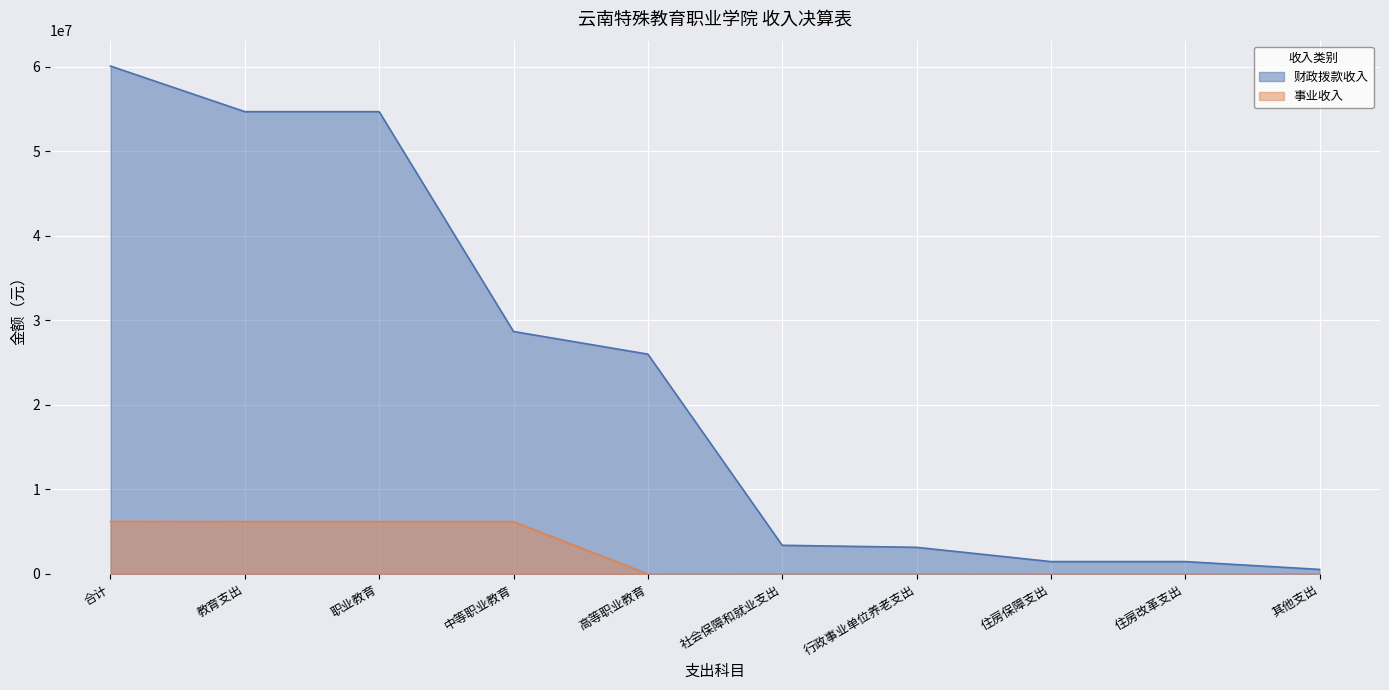

Reading left to right, extract all data points from this chart.

财政拨款收入: 合计=60093922.2	教育支出=54698818.4	职业教育=54698818.4	中等职业教育=28688509.3	高等职业教育=26010309.1	社会保障和就业支出=3391730.8	行政事业单位养老支出=3153330.8	住房保障支出=1464973.0	住房改革支出=1464973.0	其他支出=538400.0
事业收入: 合计=6201066.3	教育支出=6194090.3	职业教育=6194090.3	中等职业教育=6194090.3	高等职业教育=0.0	社会保障和就业支出=6976.0	行政事业单位养老支出=6976.0	住房保障支出=0.0	住房改革支出=0.0	其他支出=0.0